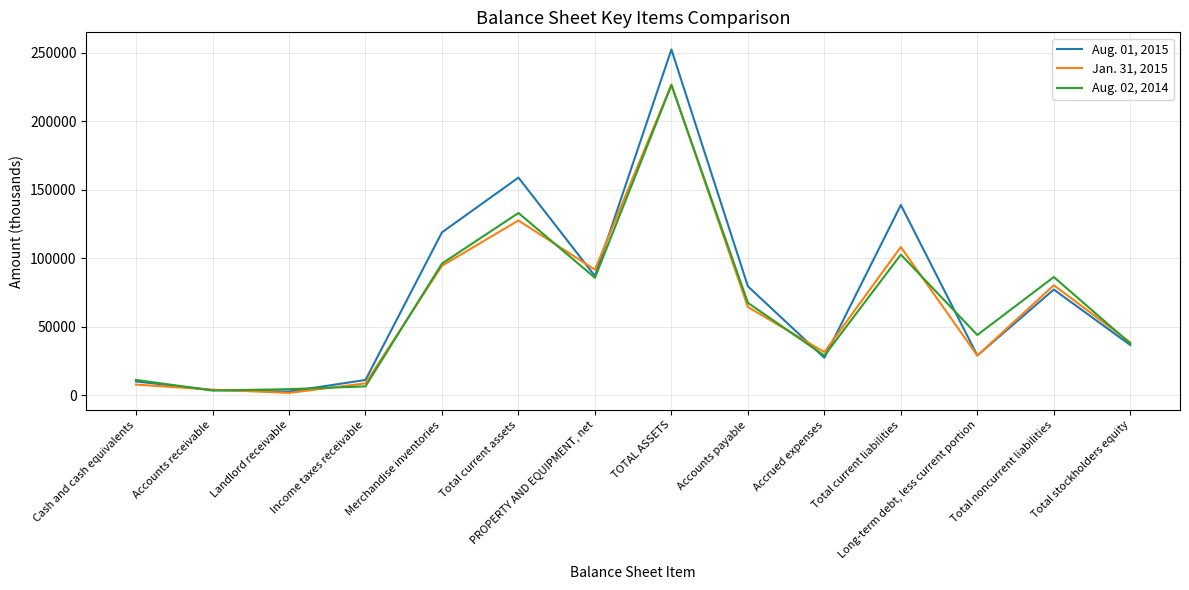

What is the greatest value displayed?

252488